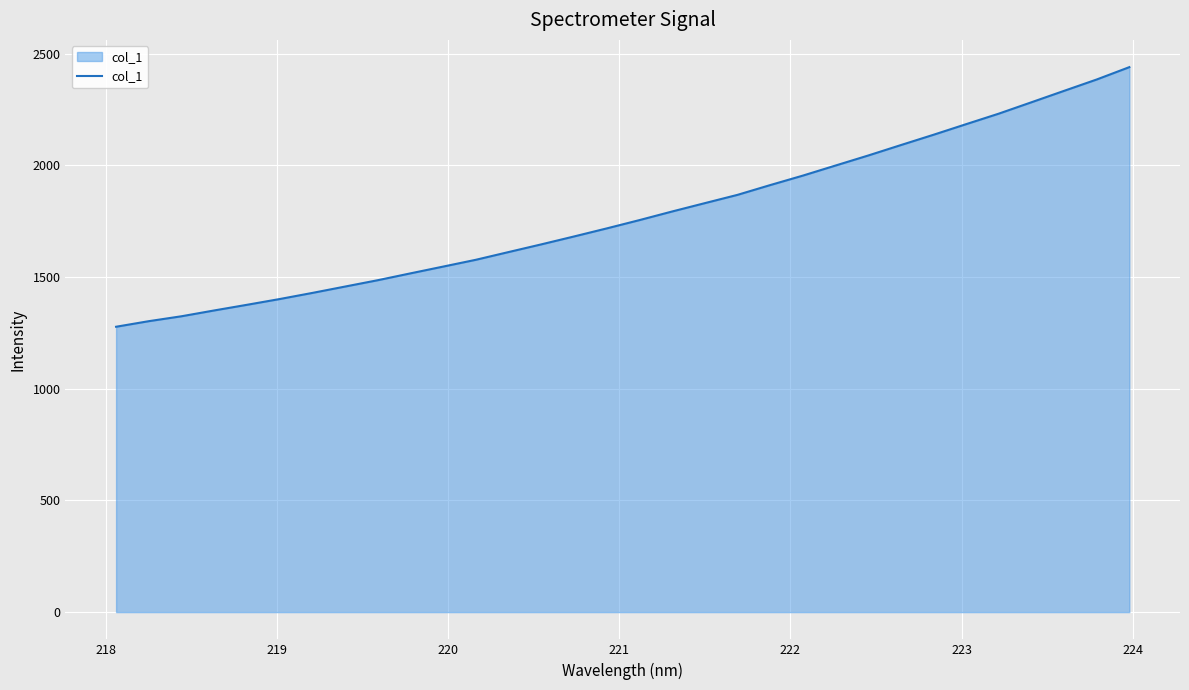

What is the smallest value displayed?

1277.9